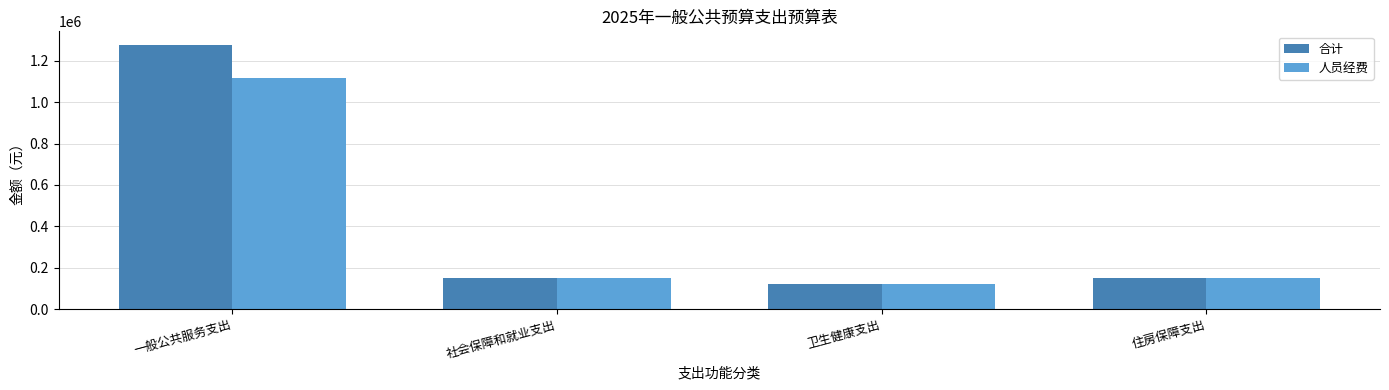

Rank the series by their maximum value, from highest to lowest.

合计, 人员经费